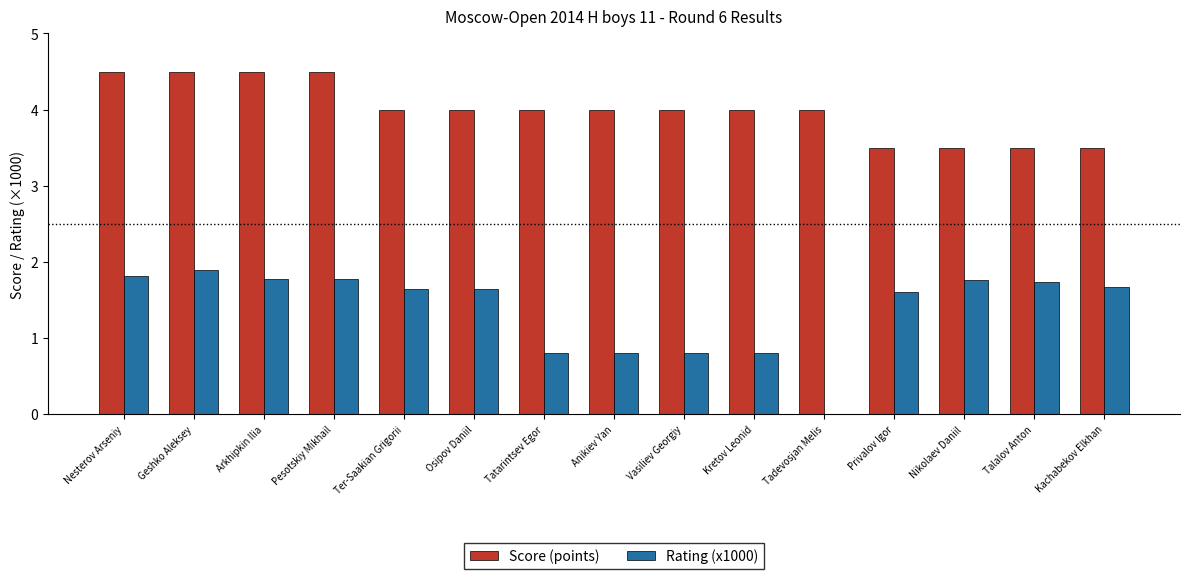

Reading left to right, transcribe all the data shown in this chart.

Score (points): 4.5	4.5	4.5	4.5	4.0	4.0	4.0	4.0	4.0	4.0	4.0	3.5	3.5	3.5	3.5
Rating (x1000): 1.8	1.9	1.8	1.8	1.6	1.6	0.8	0.8	0.8	0.8	0.0	1.6	1.8	1.7	1.7